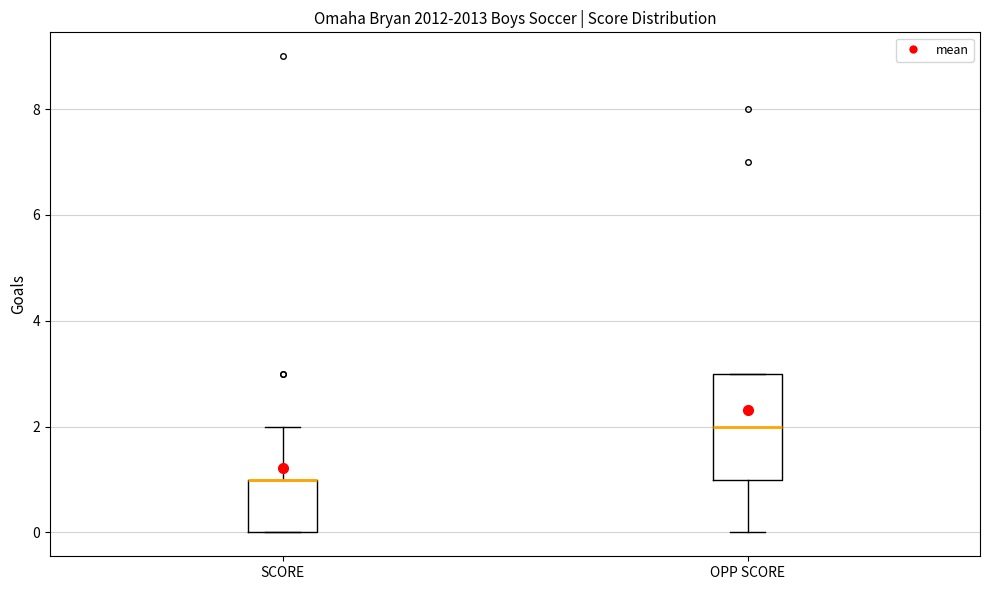

Reading left to right, read every box against the y-axis: the position of its median line, the range the box covers, and the ends of its whiskers. The values are not printed on the chart, so give them approximately, as read against the axis.

SCORE: median 1 (drawn on the box's upper edge), box 0 to 1, whiskers 0 to 2
OPP SCORE: median 2, box 1 to 3, whiskers 0 to 3